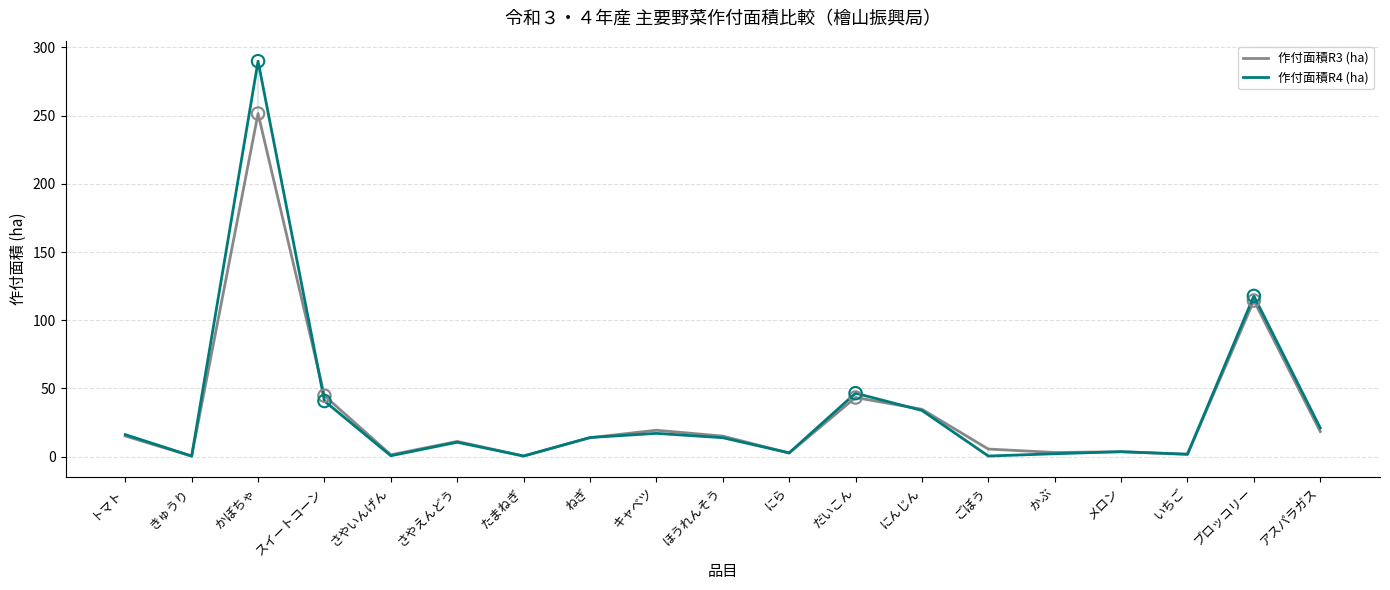

At which category is the sum across all series the highest?

かぼちゃ